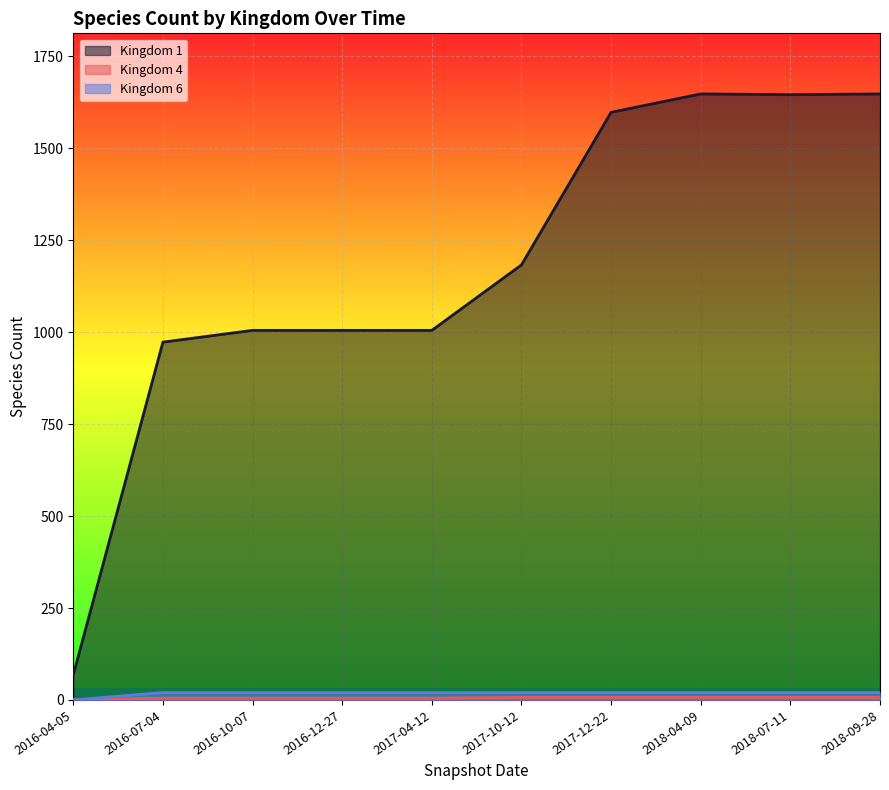

True or false: Kingdom 1 and Kingdom 6 intersect in this chart.

False